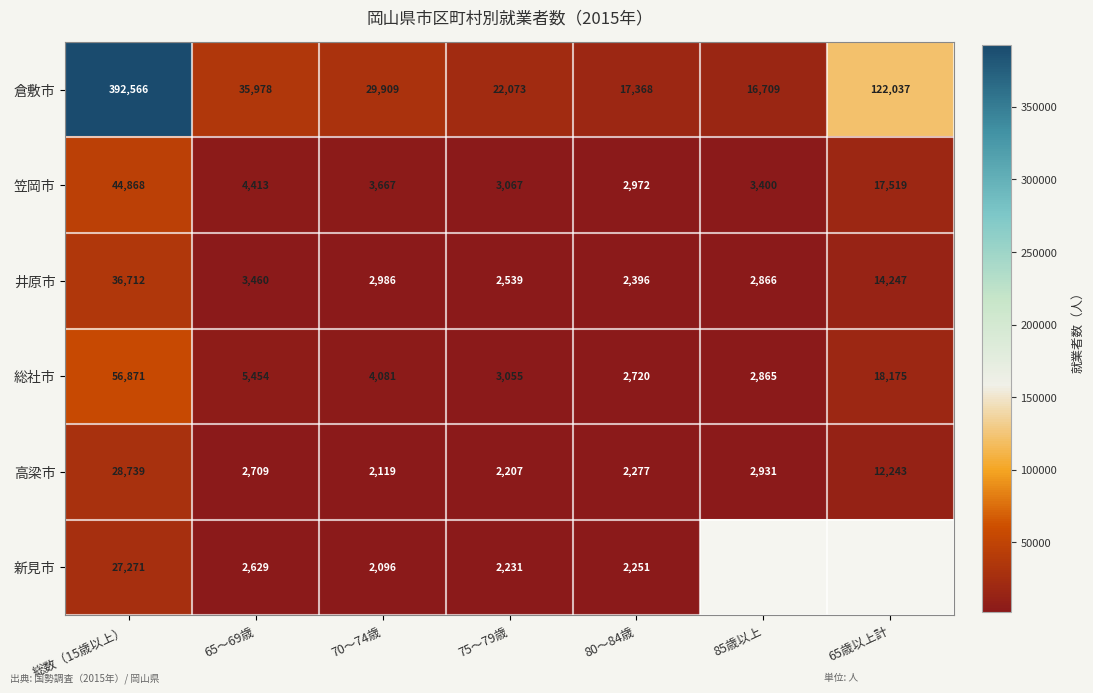

What is the spread (max minus min) of values at 75～79歳?

19866